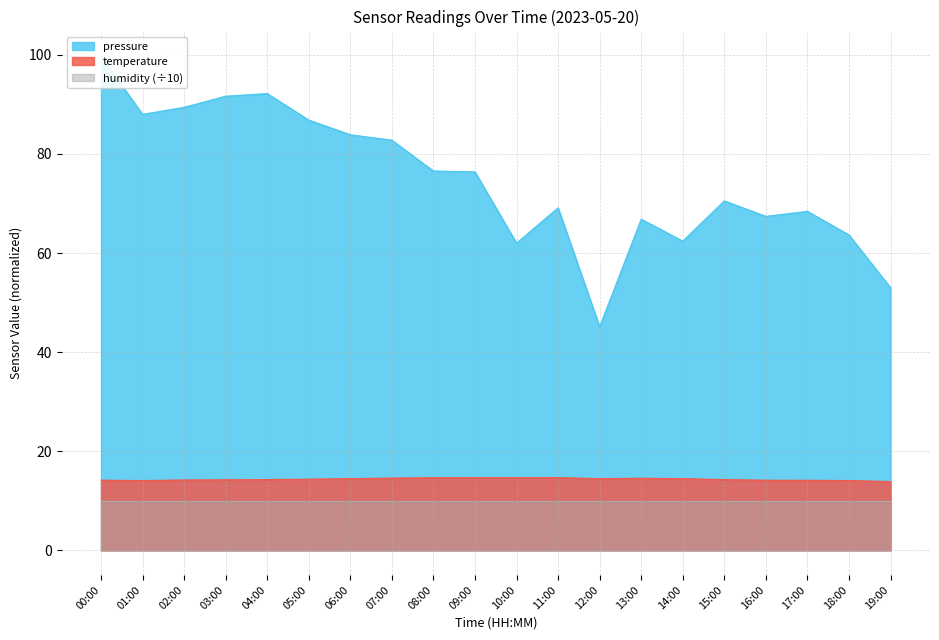

Is it true that temperature equals 3.1 at 01:00?

False